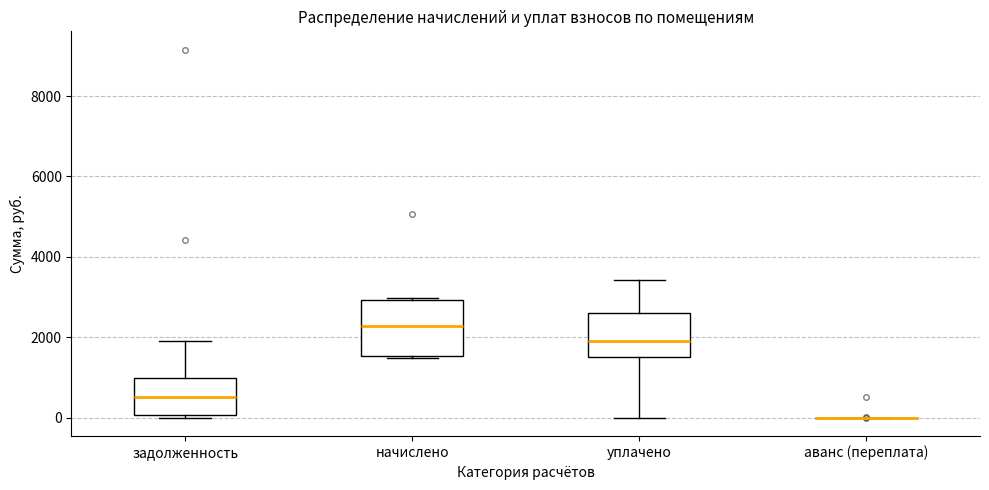

Where does the upper whisker of the box for уплачено end on the y-axis? The values are not printed on the chart, so give them approximately, as read against the axis.

3400